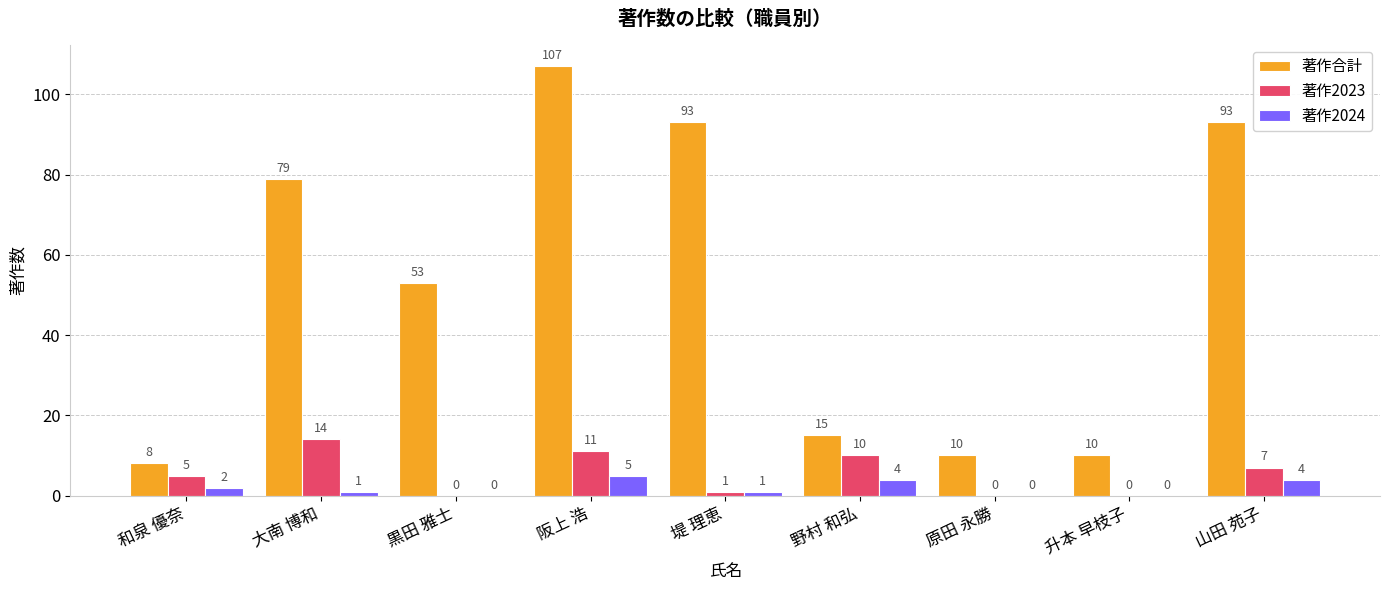

Count the number of data series in this chart.

3